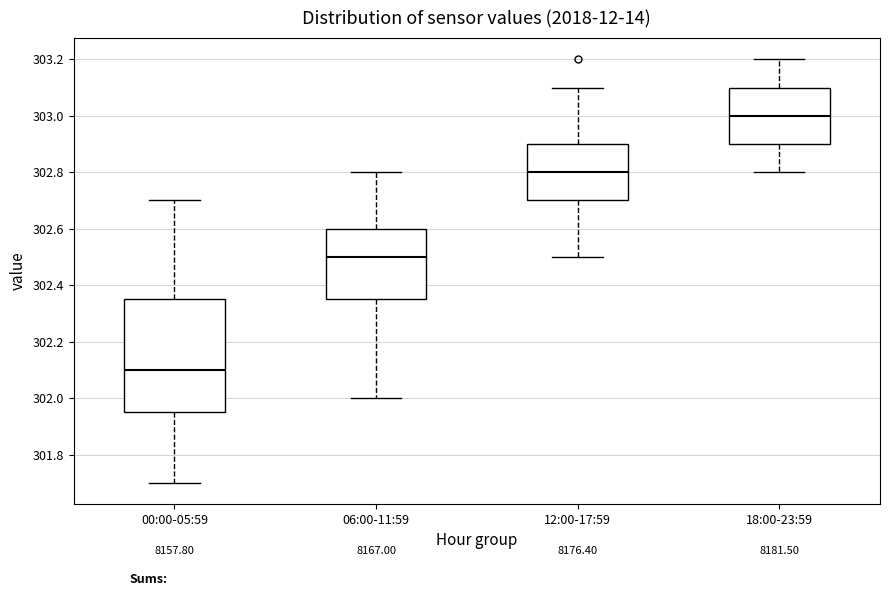

Reading left to right, transcribe this box plot: for each box, give where its median line is, the range the box spans, and where its two whiskers end, as read against the y-axis. The values are not printed on the chart, so give them approximately, as read against the axis.

00:00-05:59: median 302.10, box 301.96 to 302.36, whiskers 301.70 to 302.70
06:00-11:59: median 302.50, box 302.36 to 302.60, whiskers 302.00 to 302.80
12:00-17:59: median 302.80, box 302.70 to 302.90, whiskers 302.50 to 303.10
18:00-23:59: median 303.00, box 302.90 to 303.10, whiskers 302.80 to 303.20